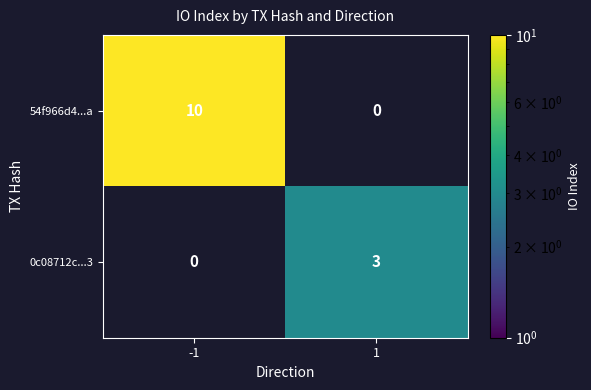

Is the value of 54f966d4...a at -1 greater than the value of 0c08712c...3 at 1?

Yes